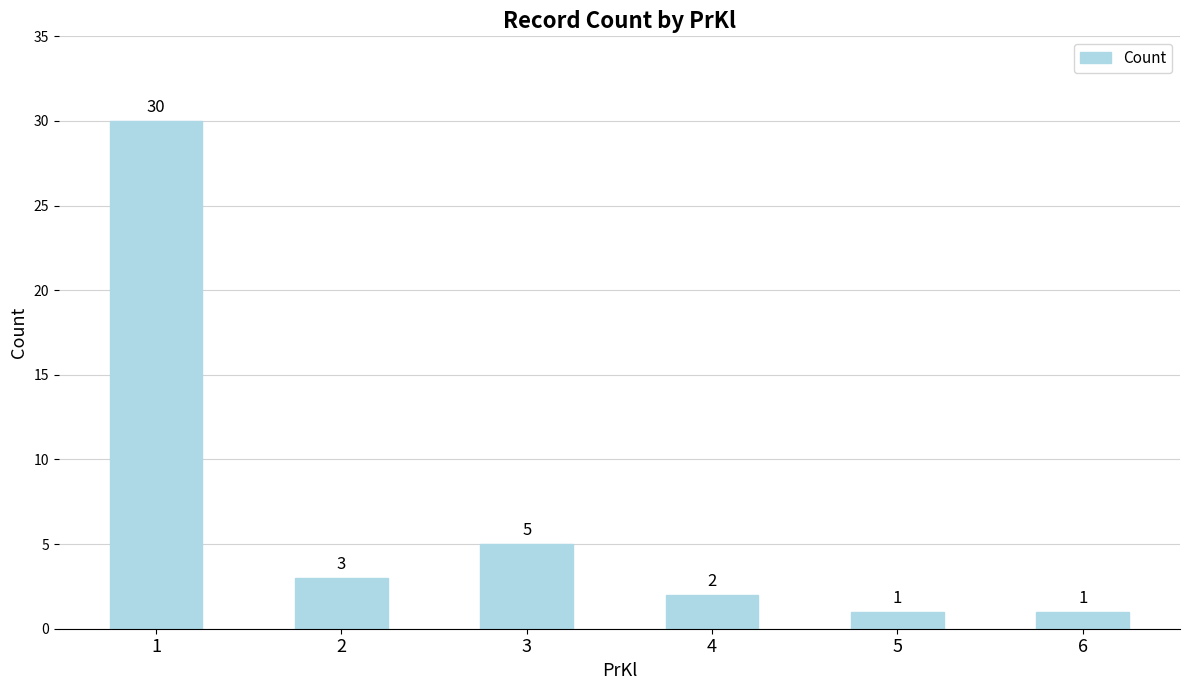

Approximately how many times larger is the value at 5 compared to 6?

1.0